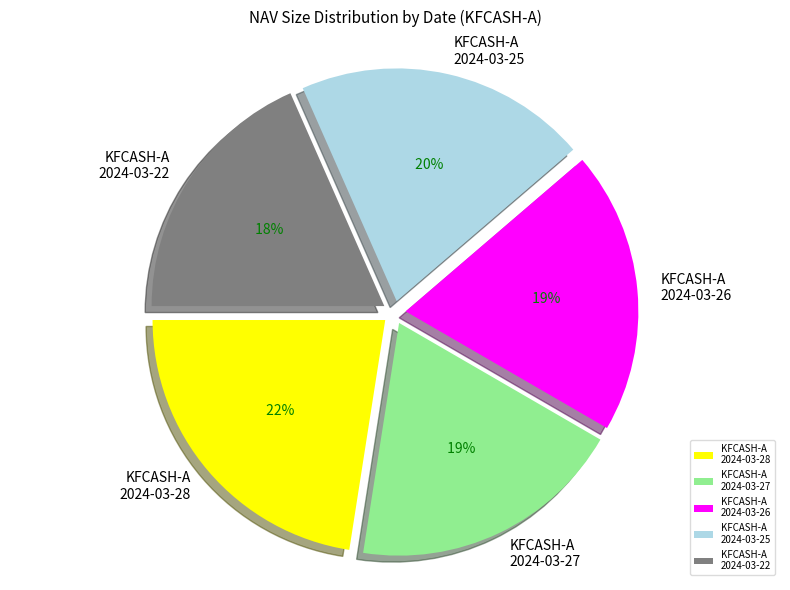

Combined, do KFCASH-A (2024-03-26) and KFCASH-A (2024-03-22) account for over 50%?

No